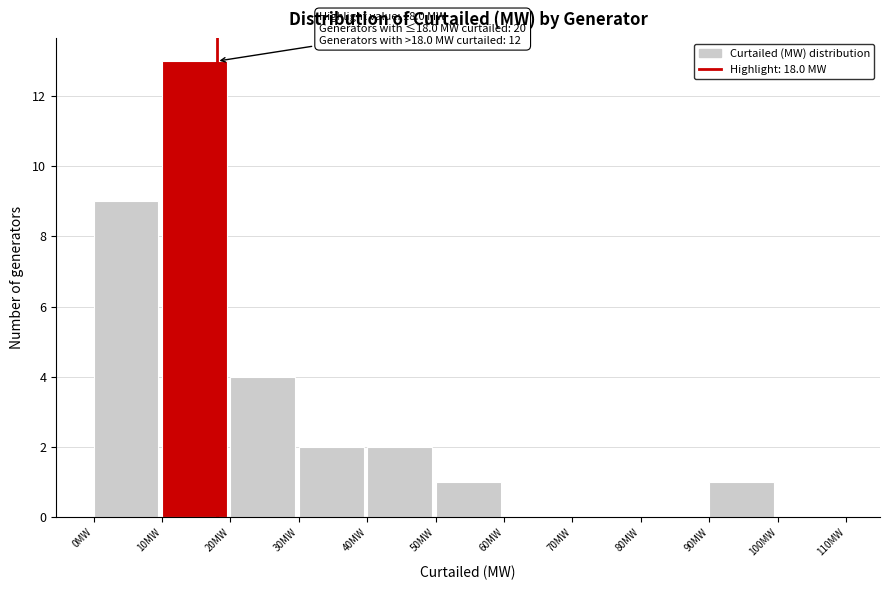

Over which range of the x-axis is the bar tallest?

10 to 20